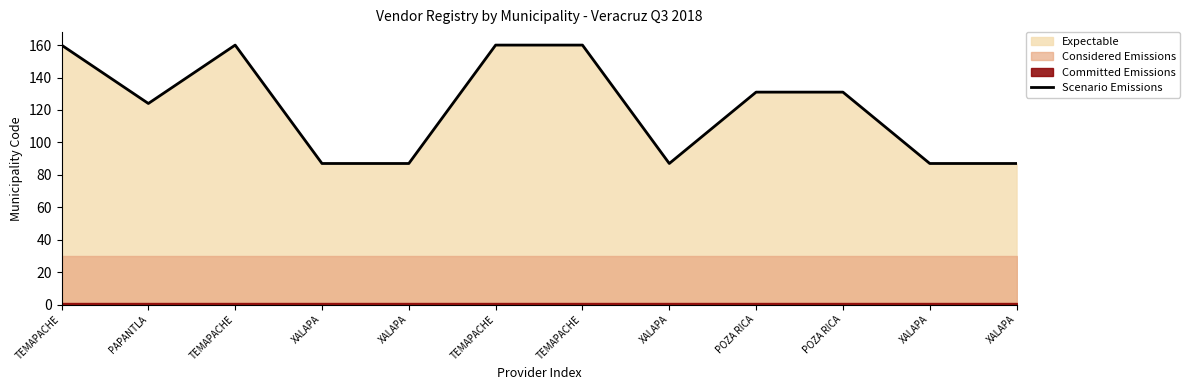

What is the value of the 11th point from the left?

87